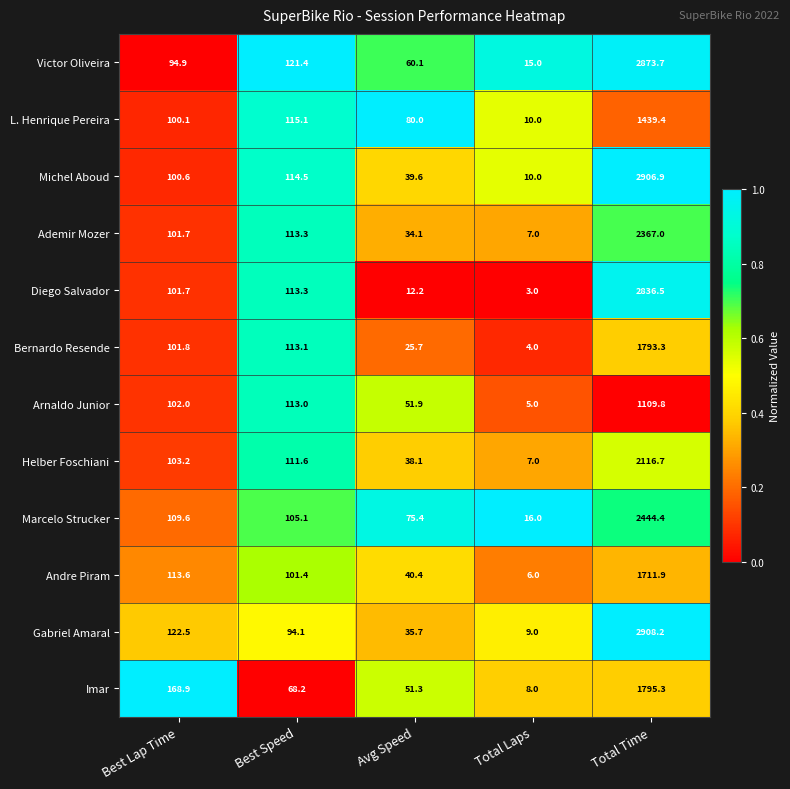

What is the difference between the highest and lowest values at Best Lap Time?

74.0